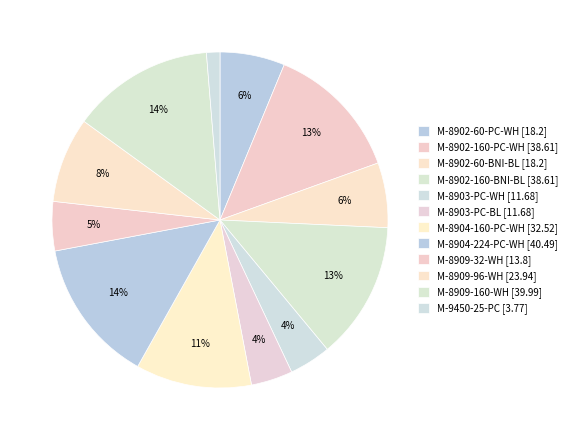

What is the largest slice in the pie chart?

M-8904-224-PC-WH